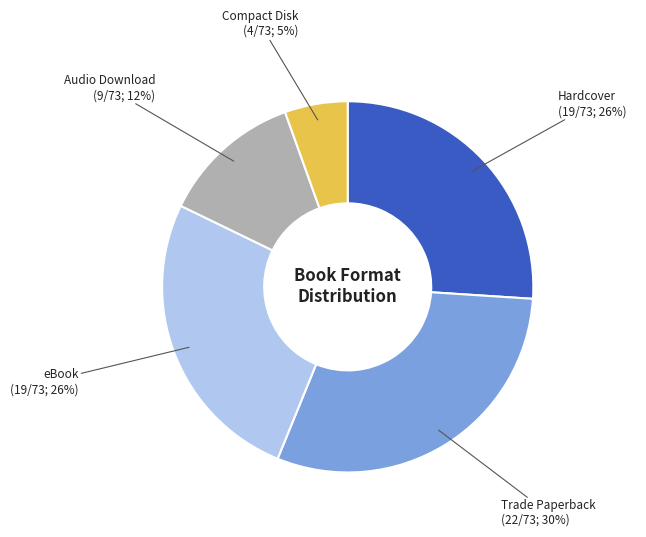

To the nearest percent, what is the difference between the largest and smallest slice percentages?

25%